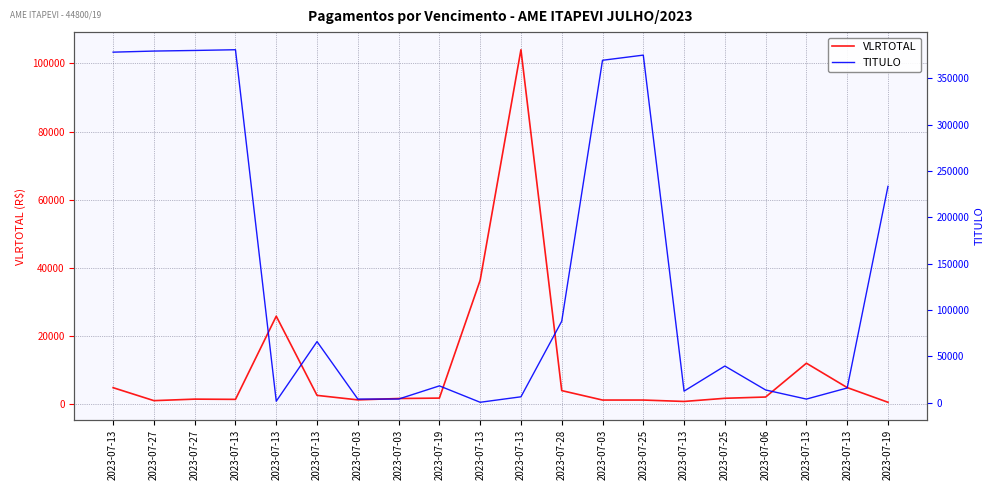

Is it true that VLRTOTAL equals 734.3 at 2023-07-13?

False